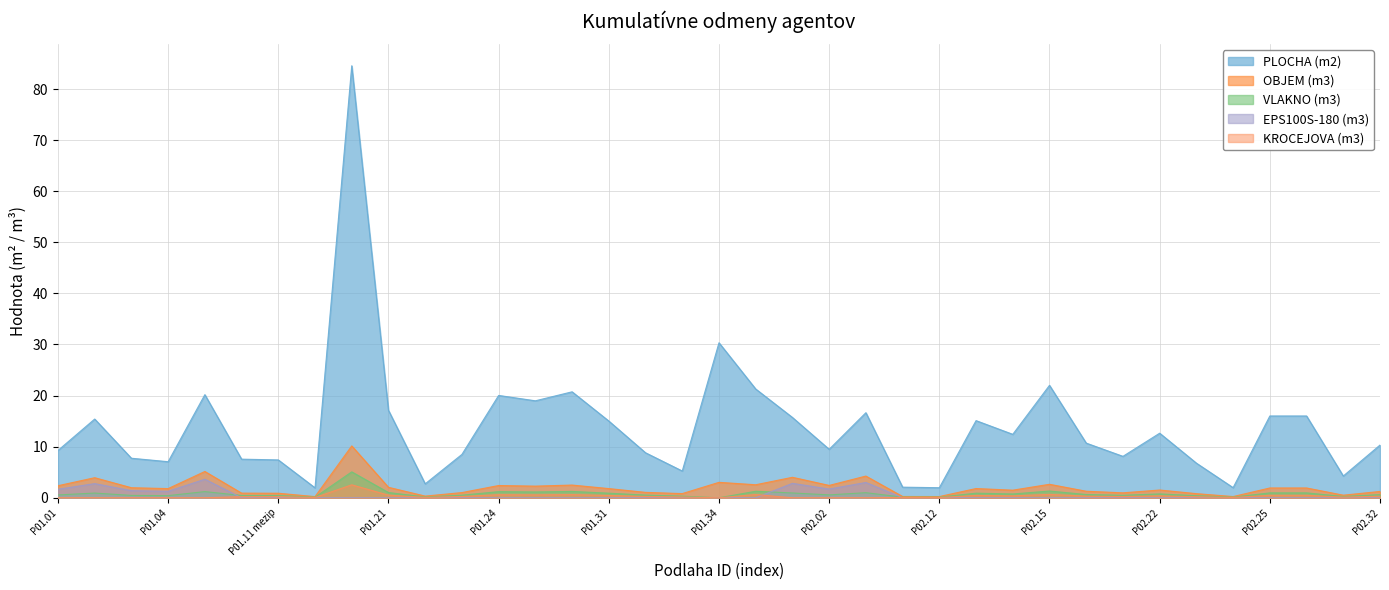

At which category is the sum across all series the highest?

P01.13